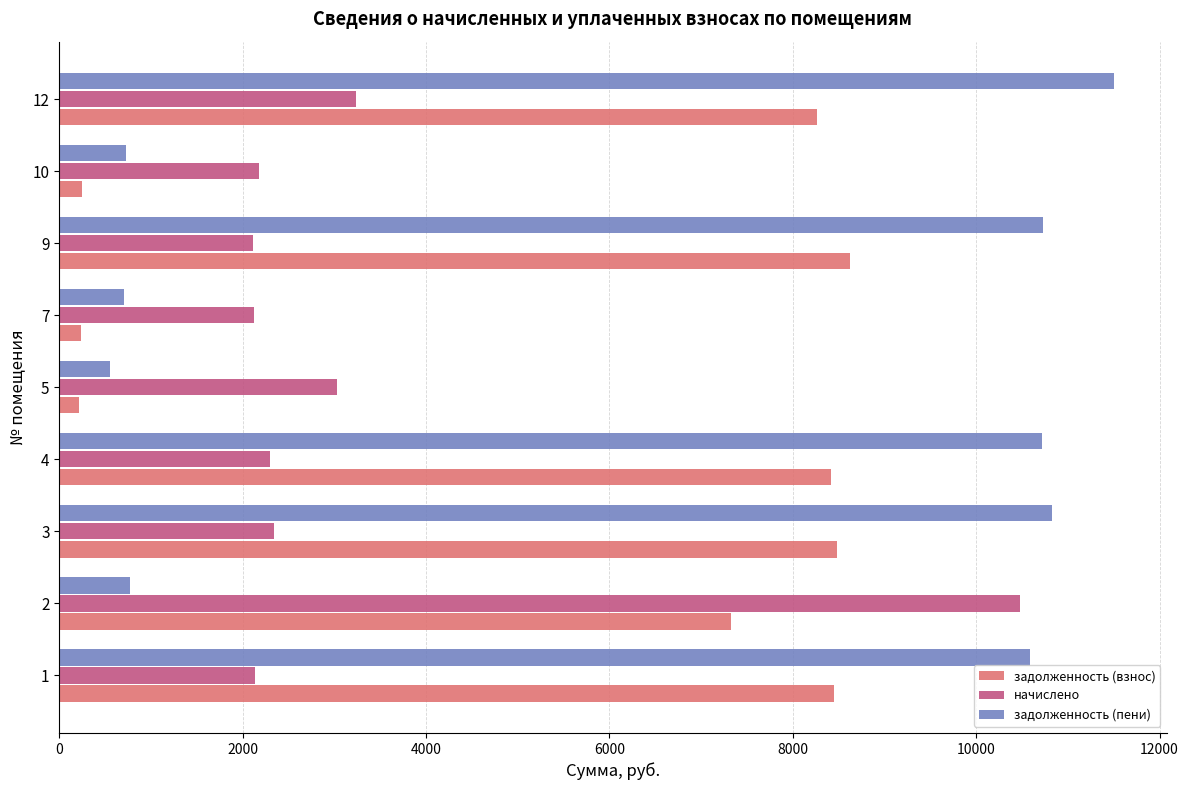

Rank the series by their maximum value, from lowest to highest.

задолженность (взнос), начислено, задолженность (пени)